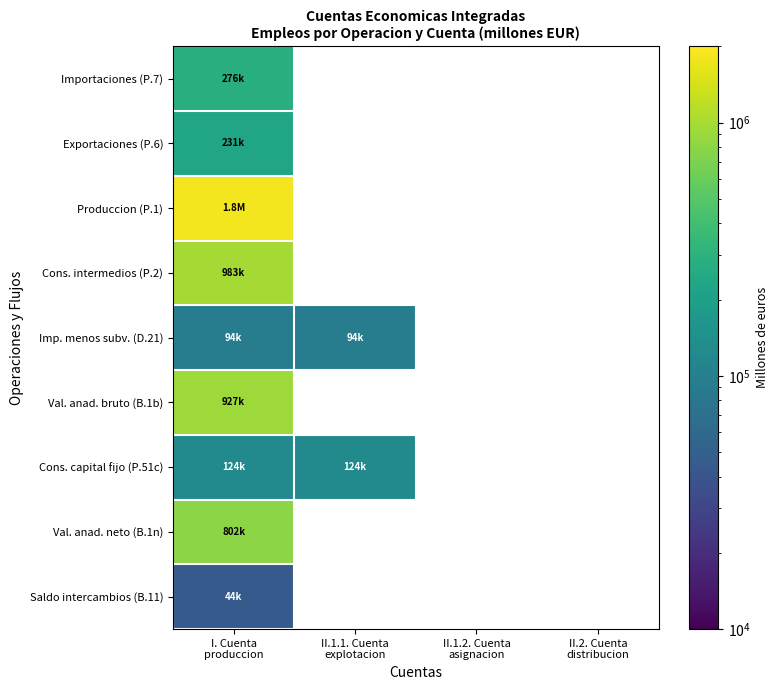

Is the value of Imp. menos subv. (D.21) at II.2. Cuenta distribucion greater than the value of Val. anad. neto (B.1n) at II.1.1. Cuenta explotacion?

No